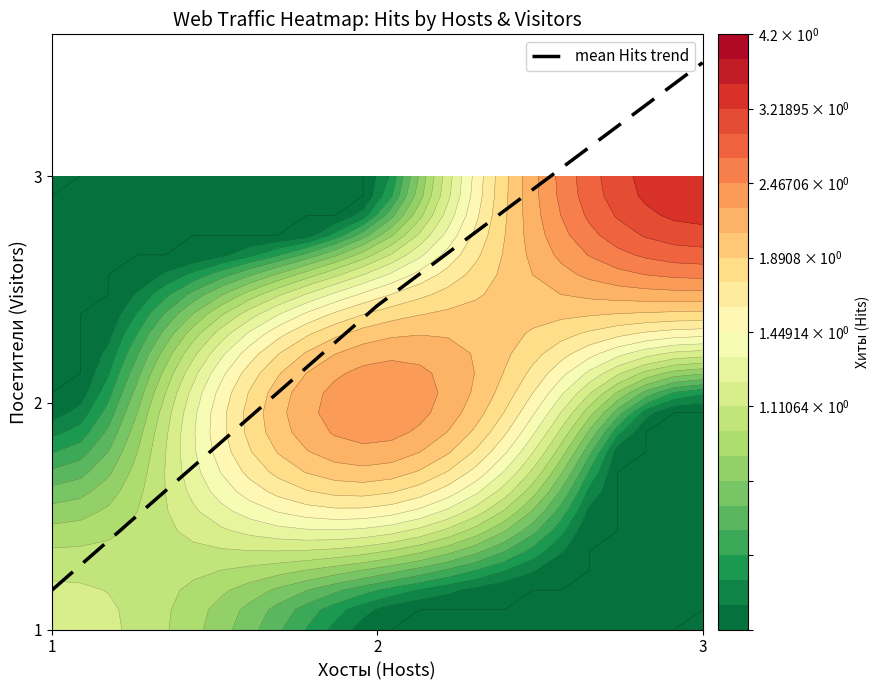

Where is the data nearest to the value 2?

2